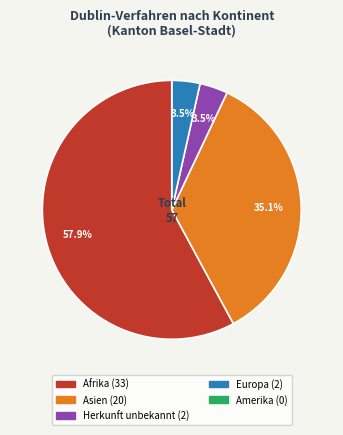

Which has a higher value, Asien or Afrika?

Afrika